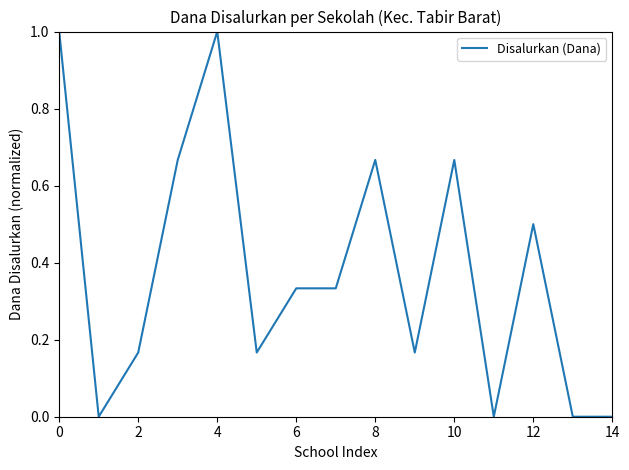

What is the difference between the maximum and minimum values?

1.0